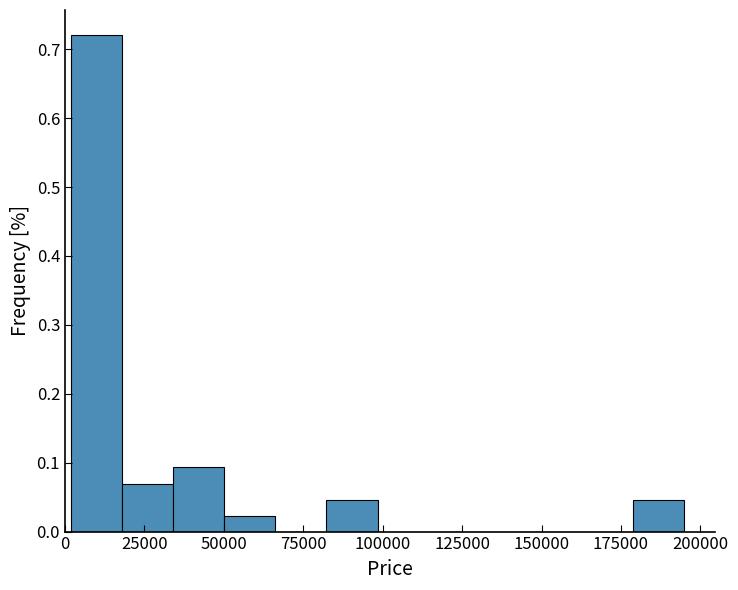

Read against the x-axis, roughly where is the centre of the tallest bar?

10000